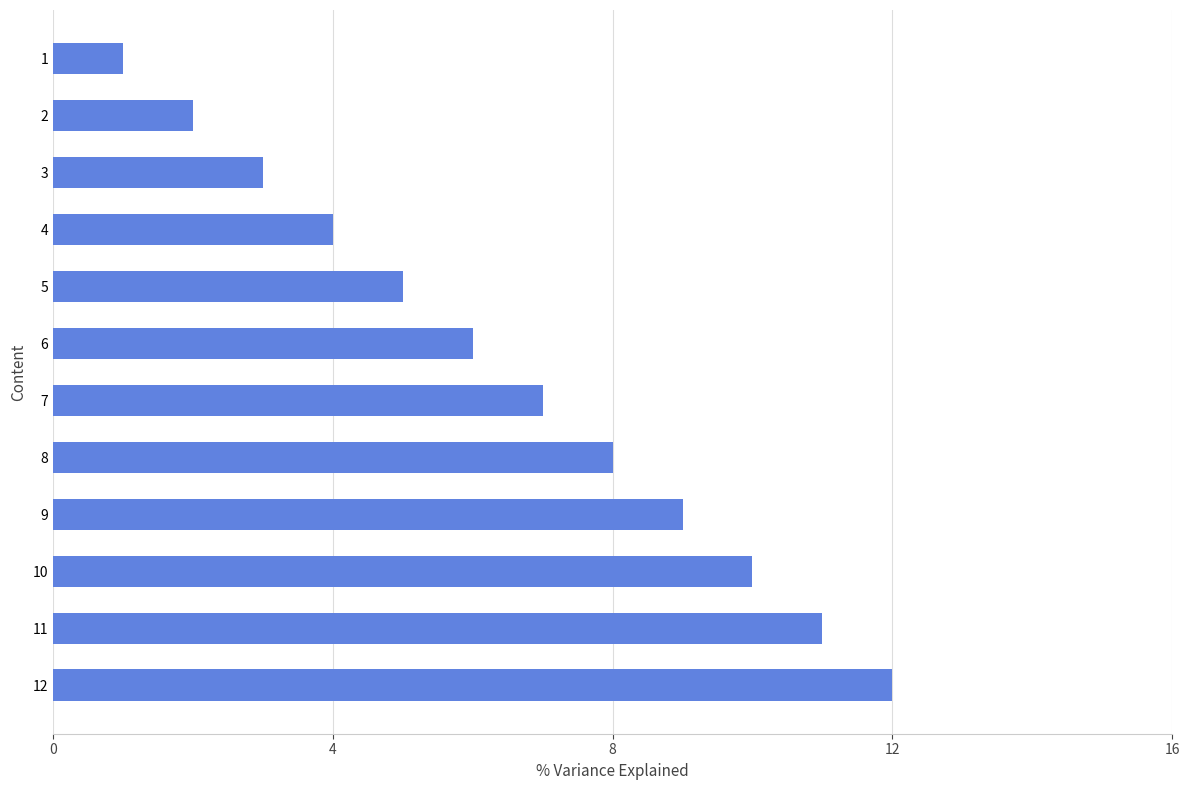

Reading bottom to top, what are all the values shown in this chart?

12=12	11=11	10=10	9=9	8=8	7=7	6=6	5=5	4=4	3=3	2=2	1=1